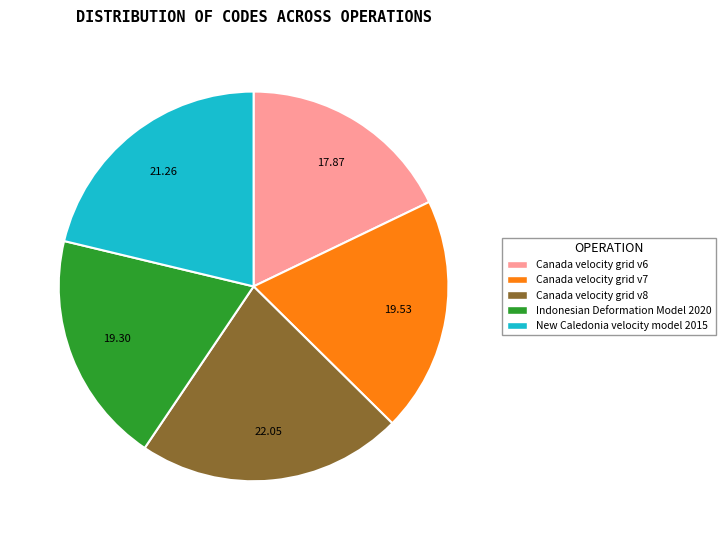

The Canada velocity grid v6 slice represents 29% of the pie. True or false?

False